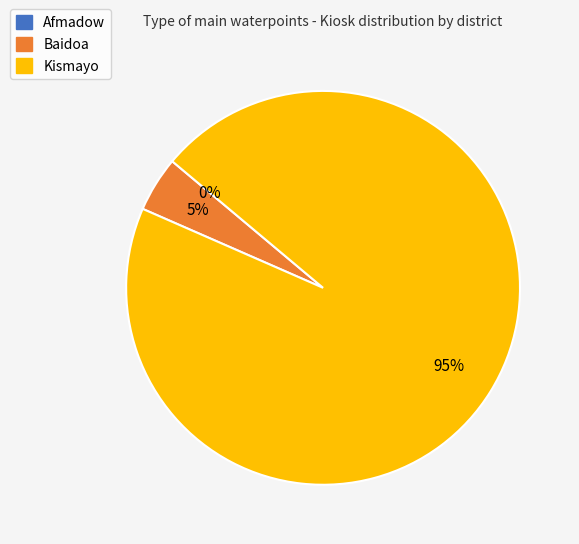

Rank the categories by value from highest to lowest.

Kismayo, Baidoa, Afmadow